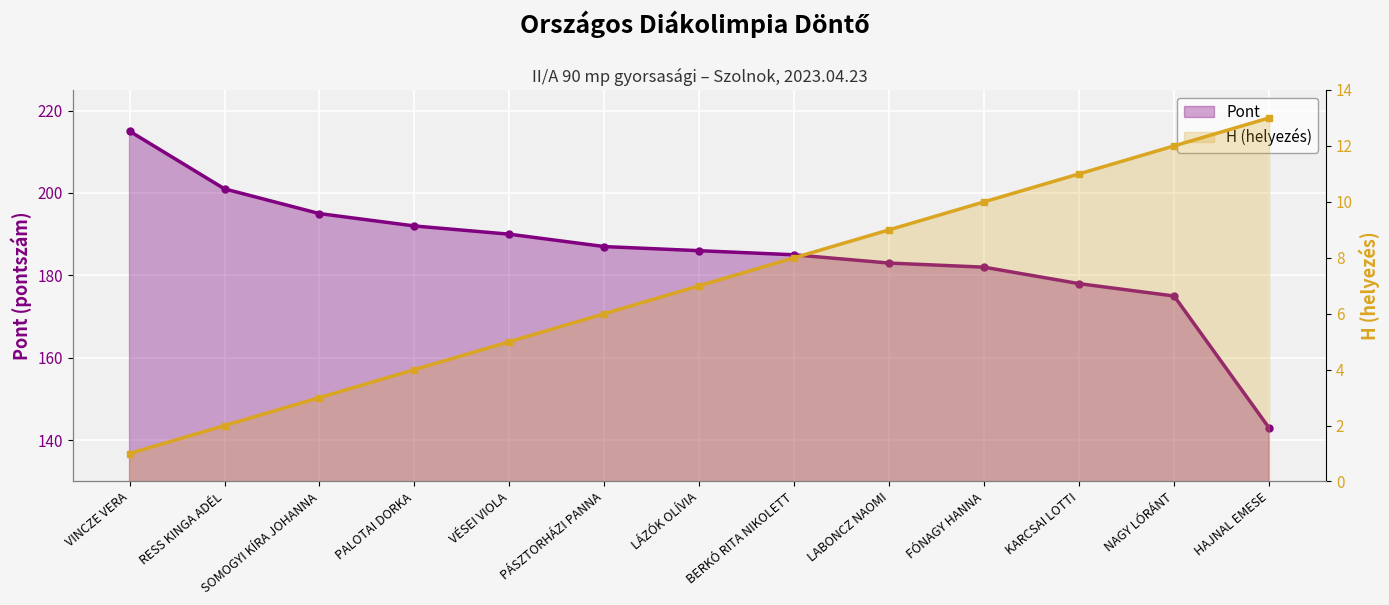

How many data points in Pont are above 186?

6